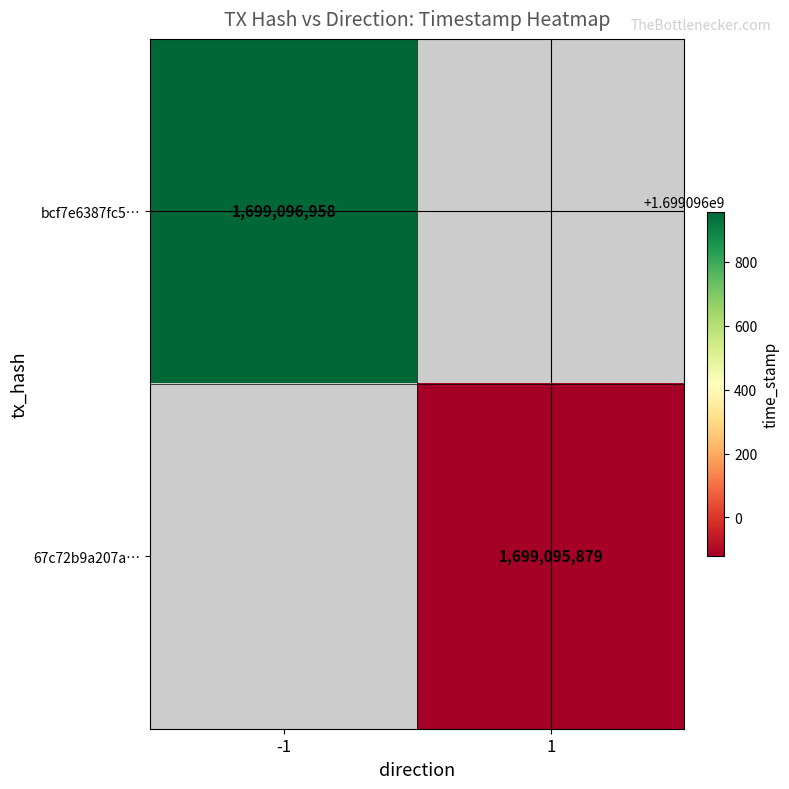

The 67c72b9a207a758a076b7f5924adbcaba6f05e4 series shows 1 at 0. True or false?

False